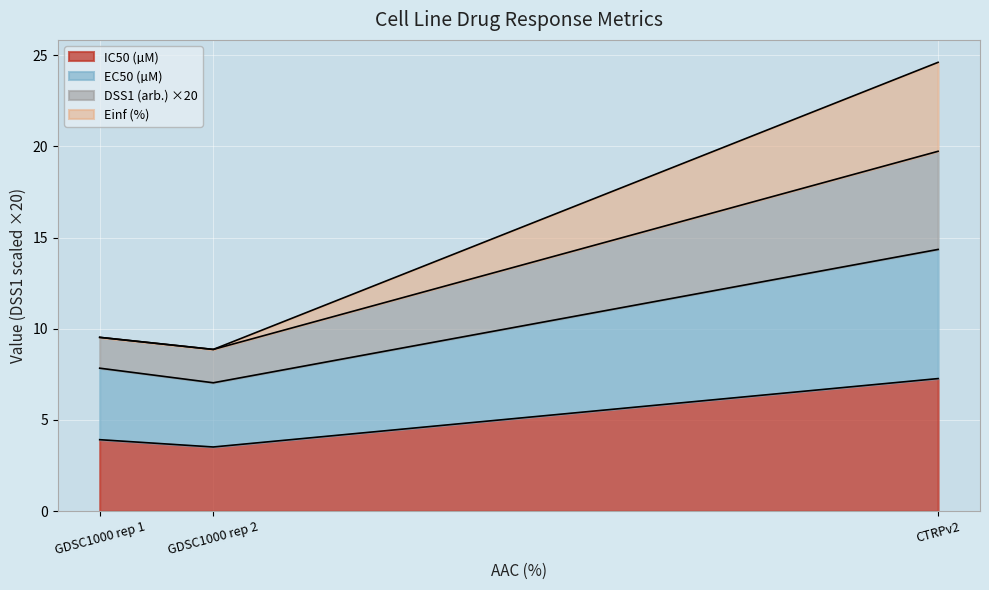

What are all the series names shown in the legend?

IC50 (µM), EC50 (µM), DSS1 (arb.) ×20, Einf (%)